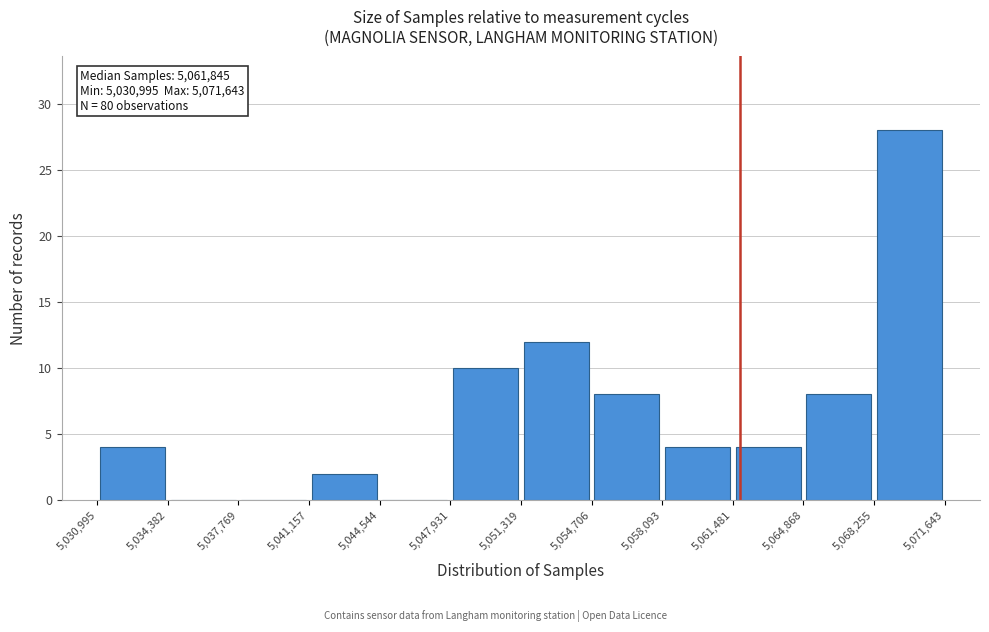

Over which range of the x-axis is the bar tallest?

5,068,255 to 5,071,643